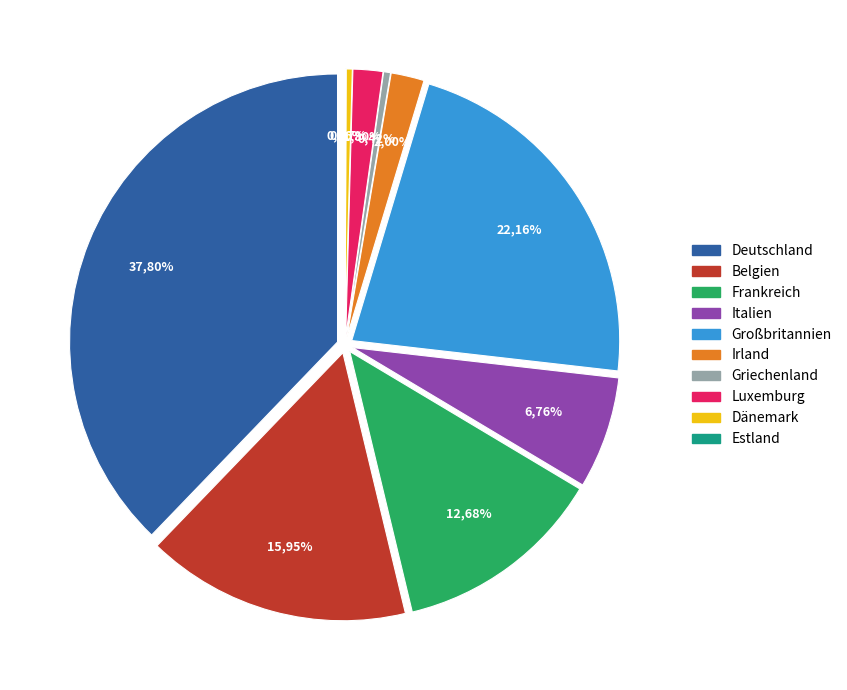

Which has a higher value, Irland or Deutschland?

Deutschland